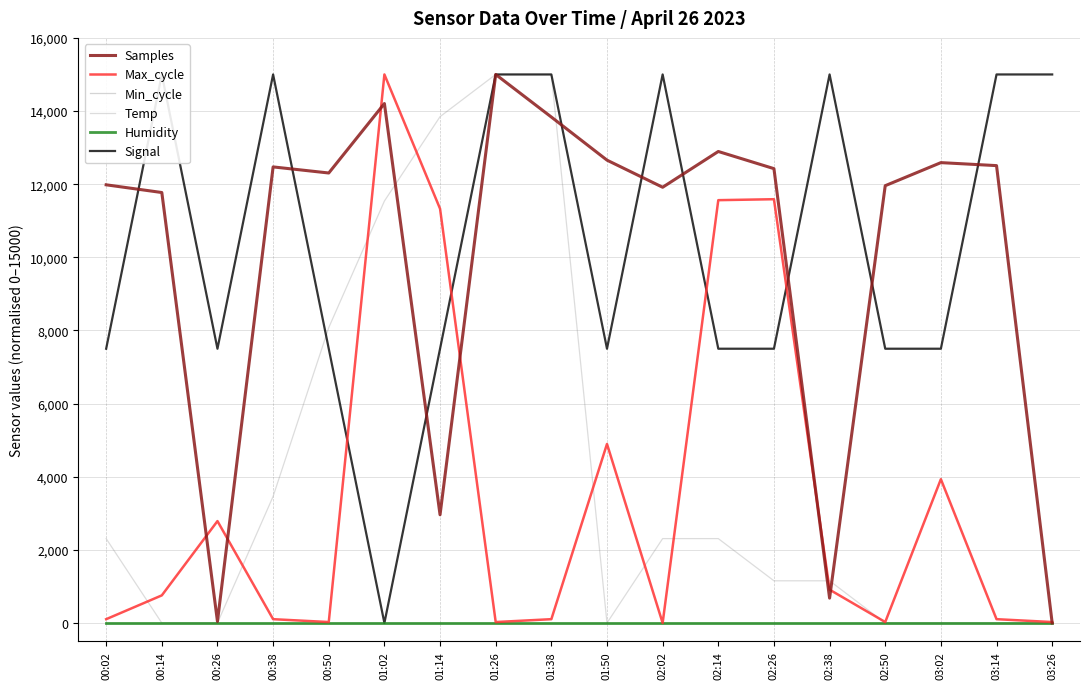

Is this an area chart (filled region under the line)?

No